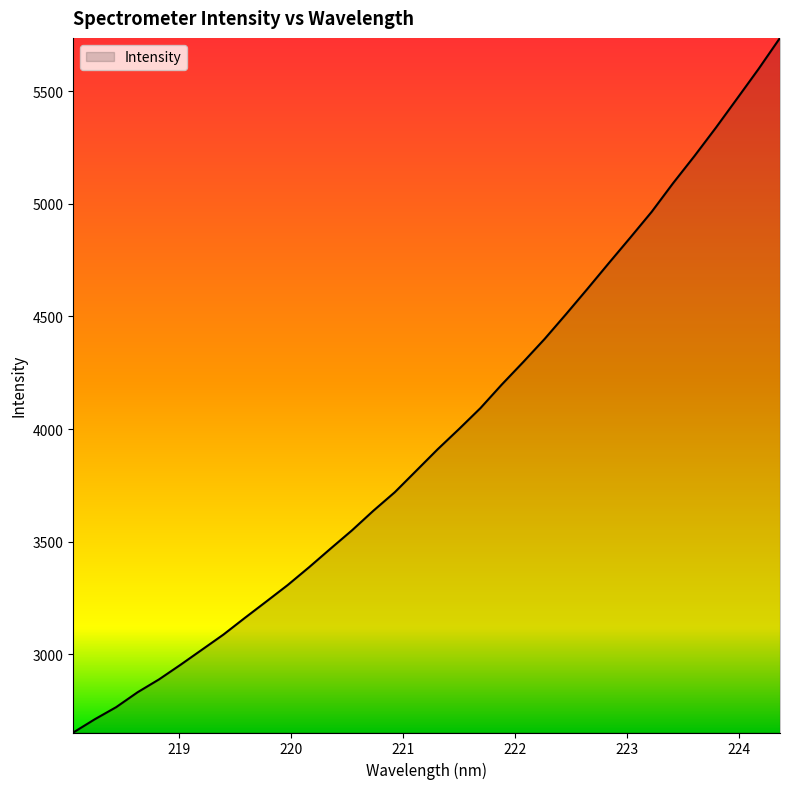

What is the difference between the maximum and minimum values?

3085.0